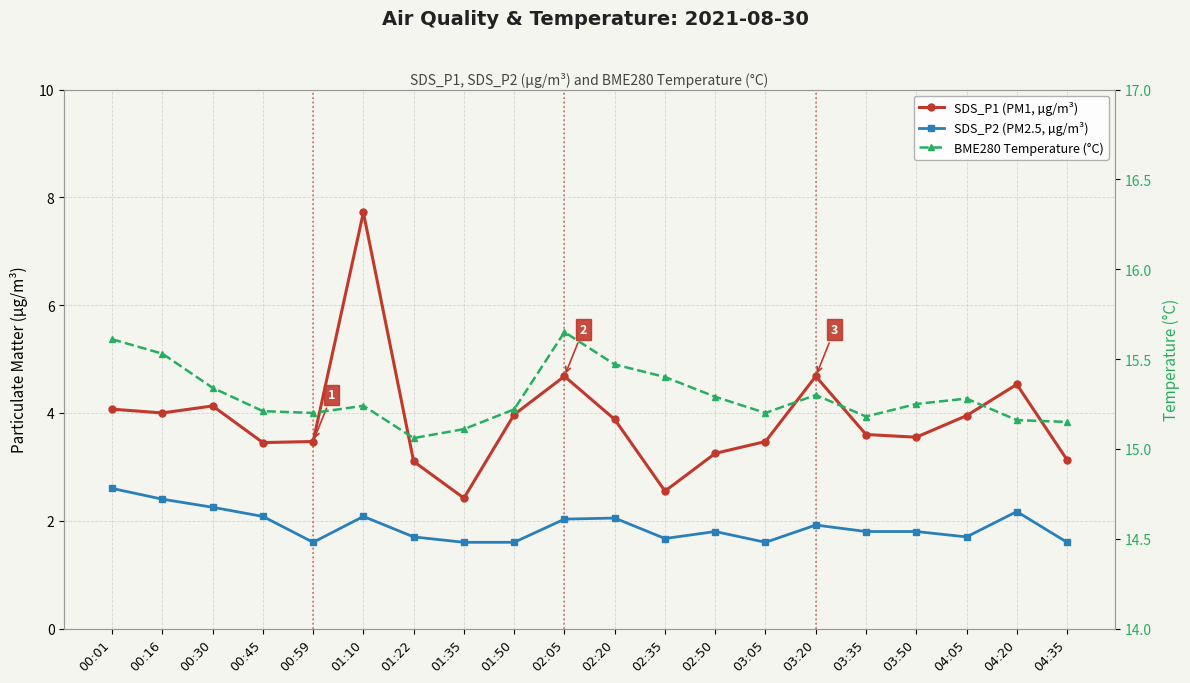

True or false: SDS_P2 (PM2.5, µg/m³) and SDS_P1 (PM1, µg/m³) cross at least once.

False